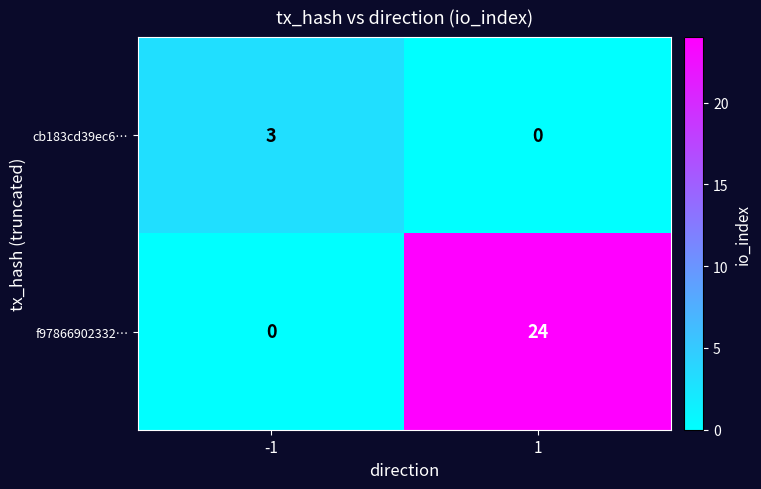

Which series has the largest total across all categories?

f97866902332…